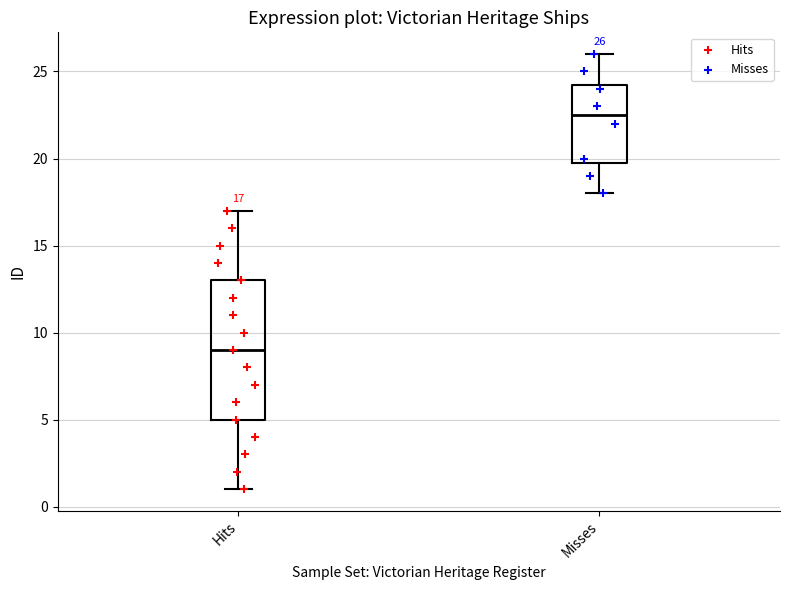

Which box has the lowest median line?

Hits